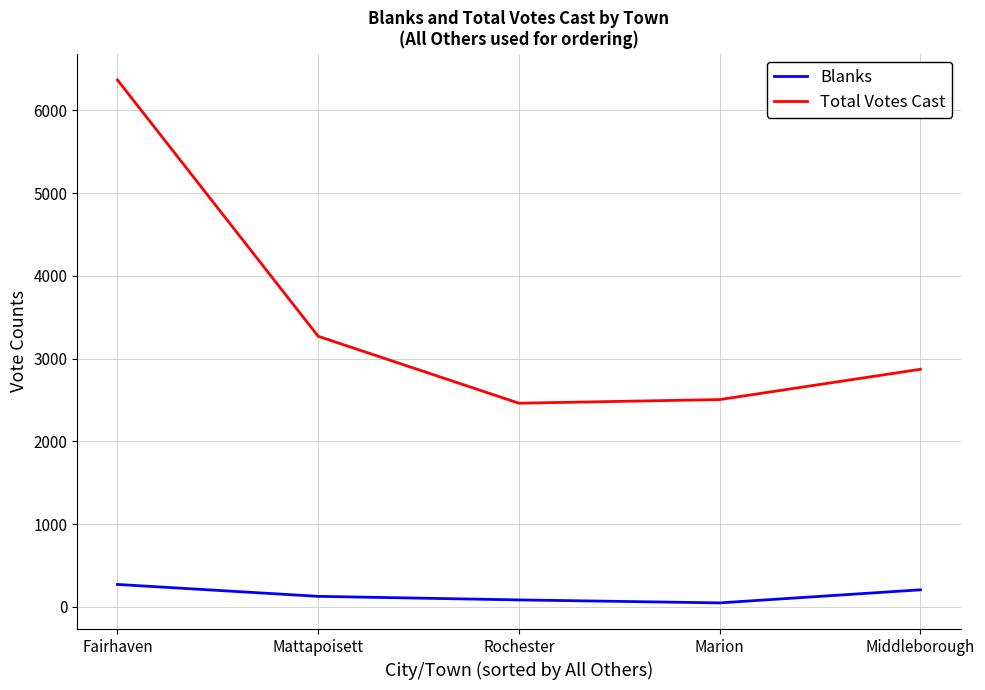

Does the chart display data point markers on the line(s)?

No